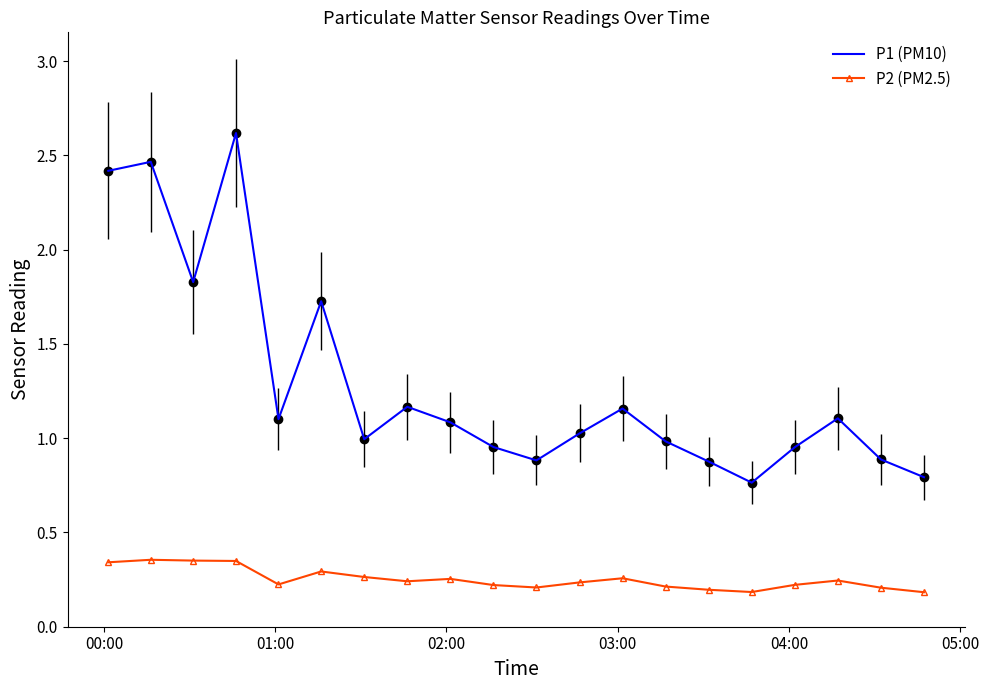

True or false: P2 (PM2.5) has more than 1 points higher than both neighbors.

True